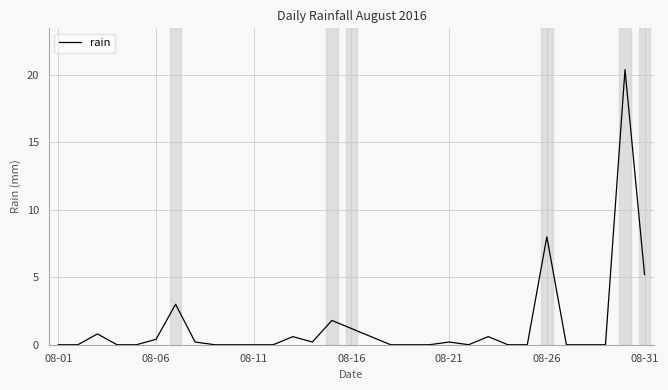

What is the difference between the maximum and minimum values?

20.4